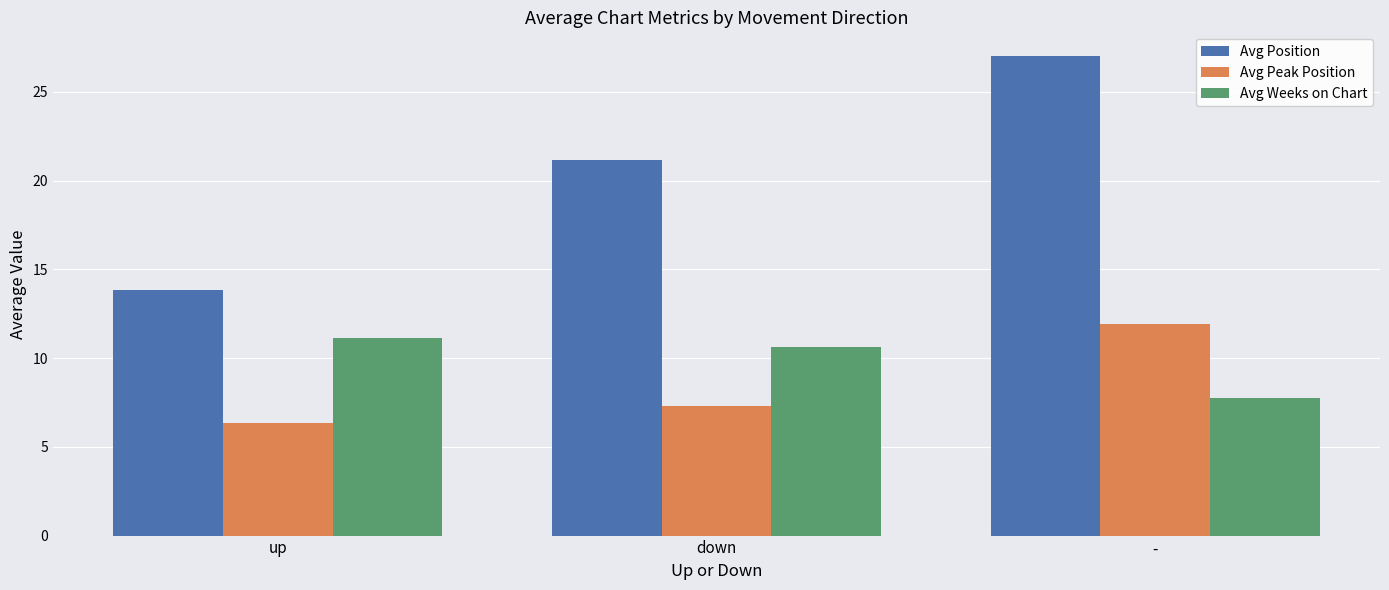

True or false: Avg Position has a value of 27.0 at -.

True